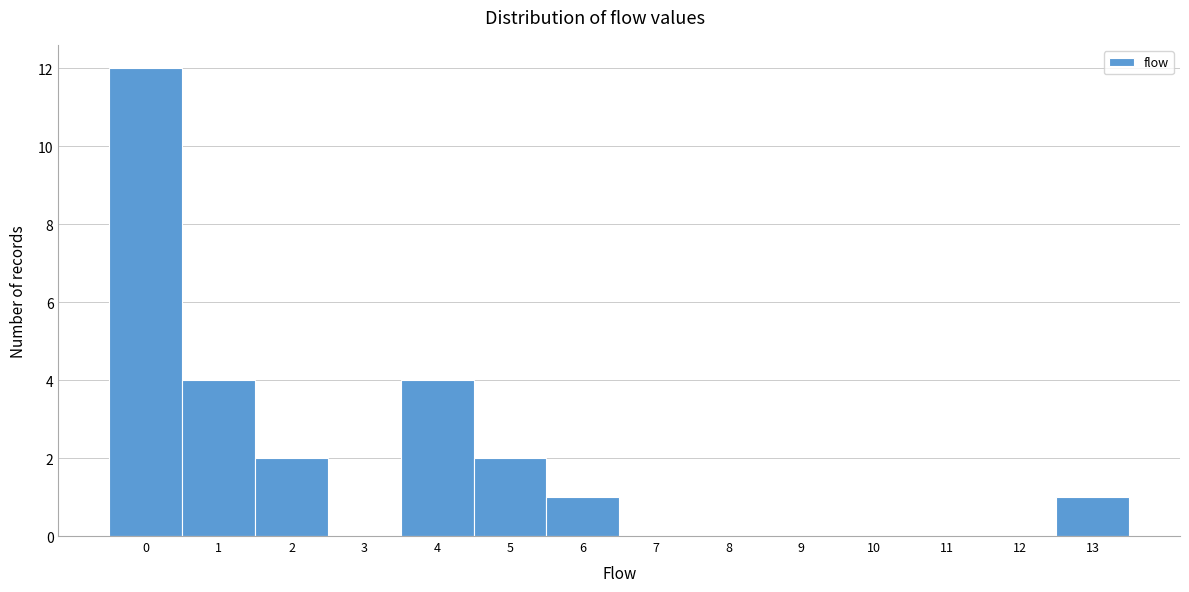

Reading left to right, transcribe this chart: for each bar, give the range it covers on the x-axis and its height. The values are not printed on the chart, so give them approximately, as read against the axis.

-0.5 to 0.5: 12
0.5 to 1.5: 4
1.5 to 2.5: 2
2.5 to 3.5: 0
3.5 to 4.5: 4
4.5 to 5.5: 2
5.5 to 6.5: 1
6.5 to 7.5: 0
7.5 to 8.5: 0
8.5 to 9.5: 0
9.5 to 10.5: 0
10.5 to 11.5: 0
11.5 to 12.5: 0
12.5 to 13.5: 1